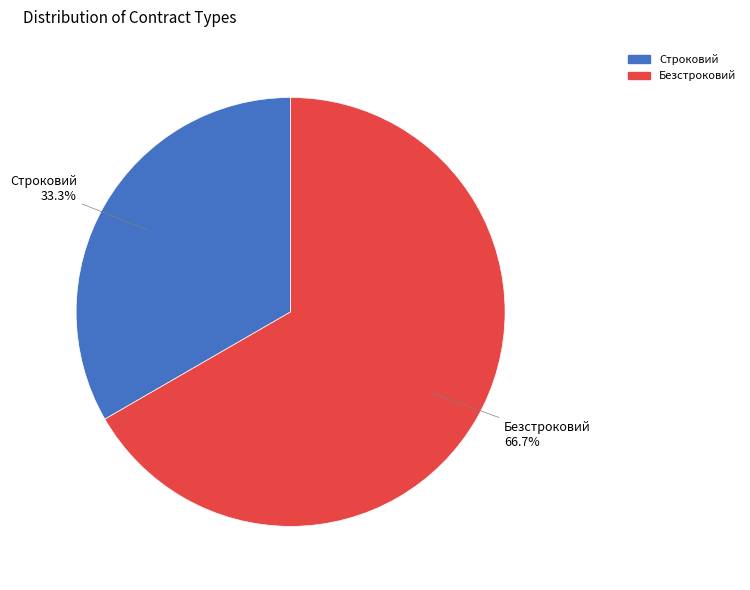

Count the number of slices in the pie.

2